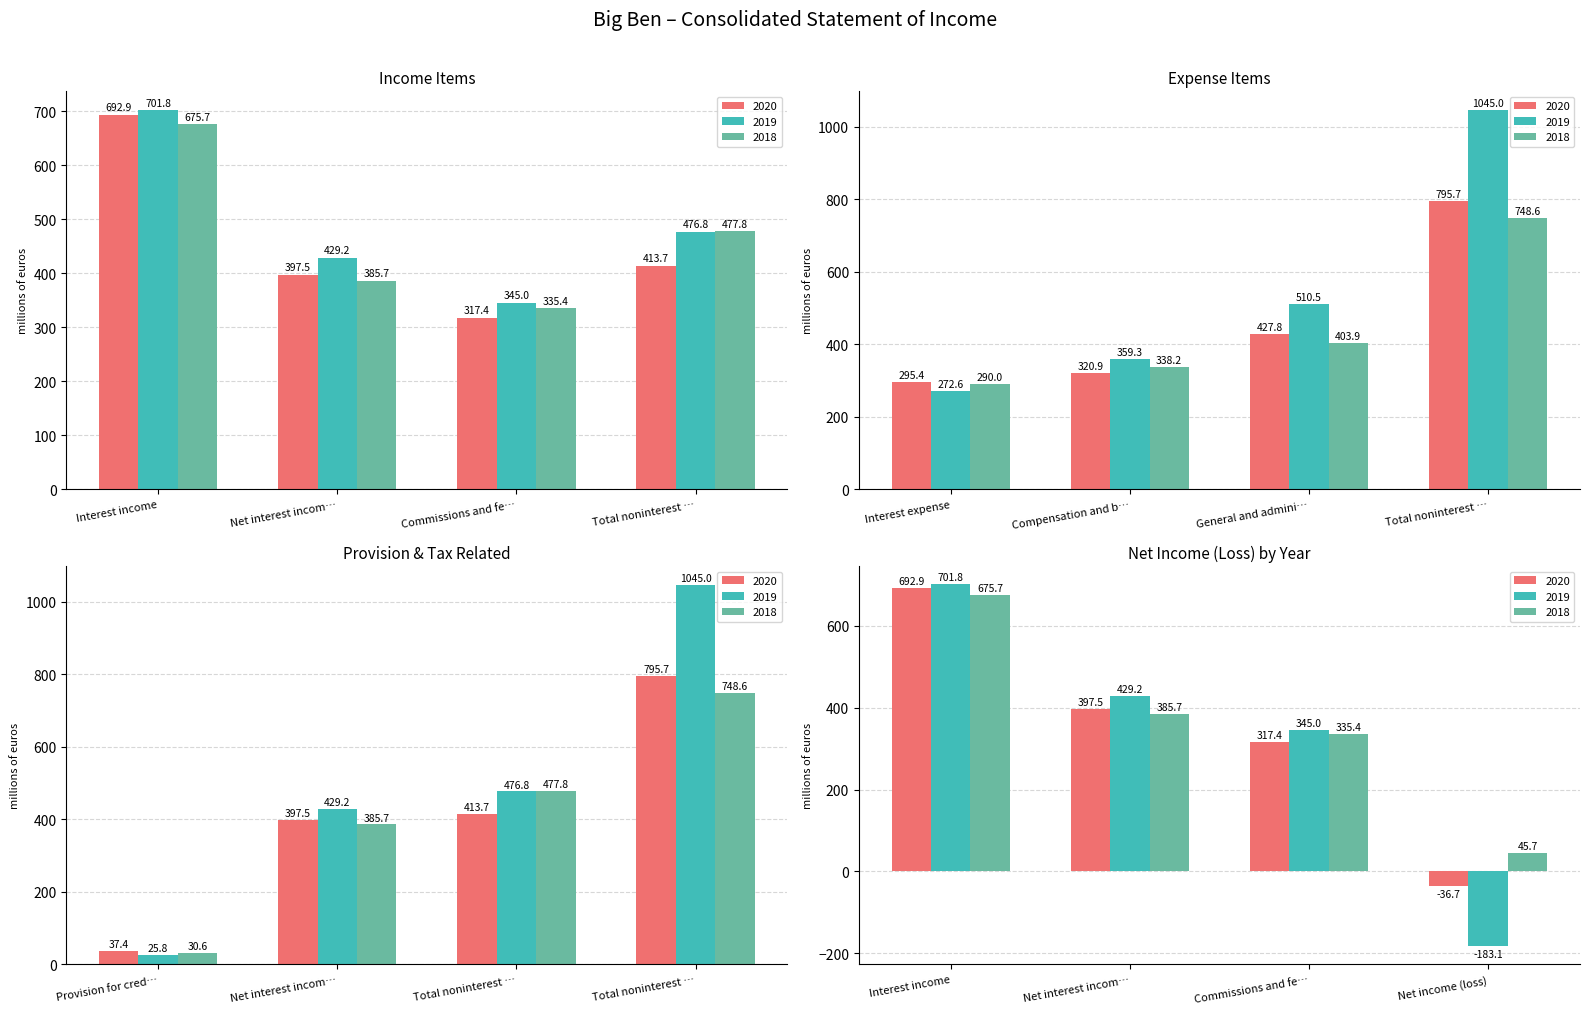

Are the bars horizontal?

No